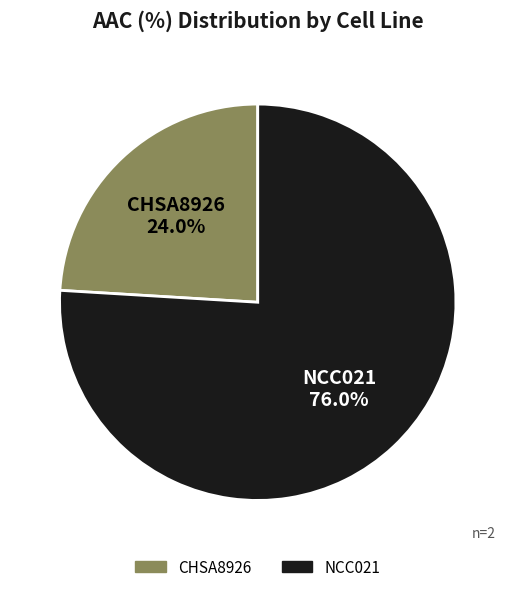

The CHSA8926 slice represents 12% of the pie. True or false?

False